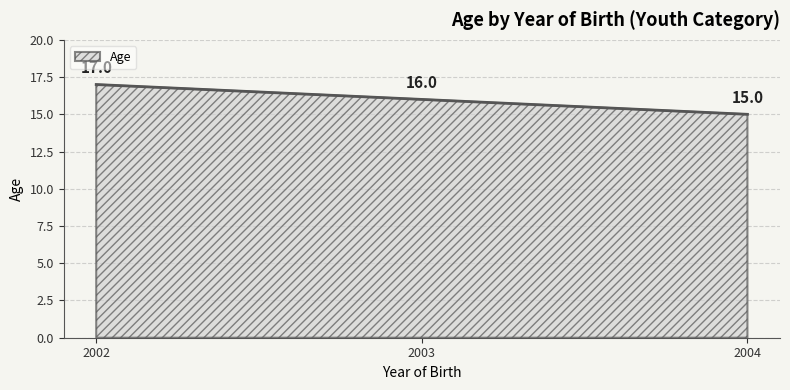

The chart shows a value of 17 at 2002. True or false?

True